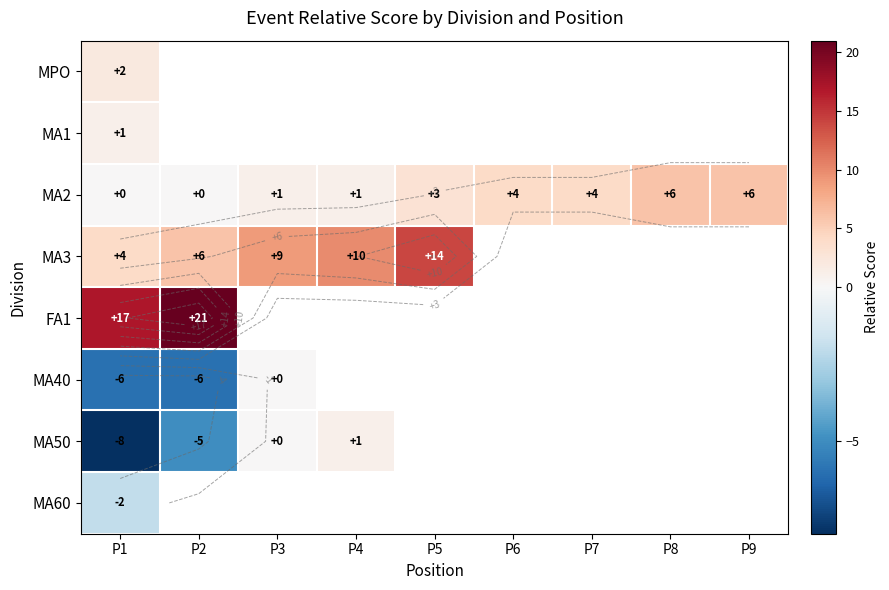

Read the MA3 value at P5.

14.0